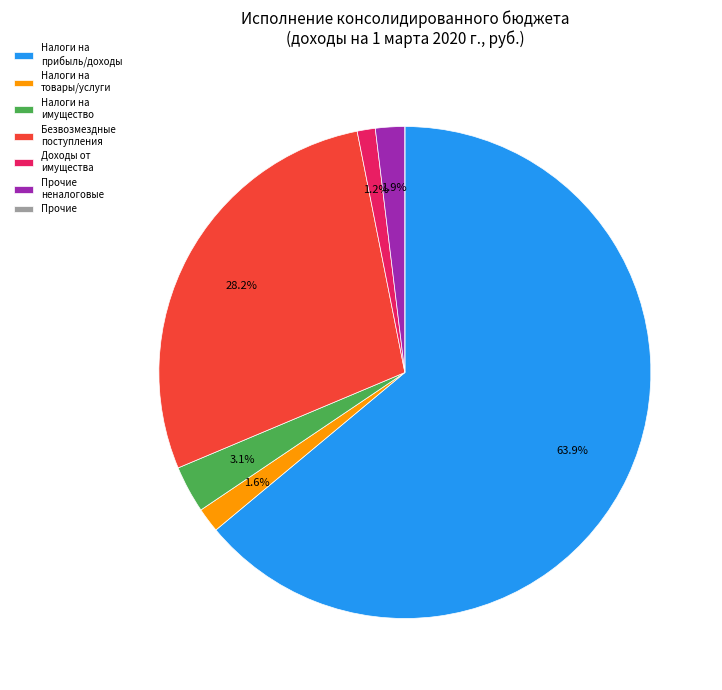

How much of the chart is everything except Доходы от имущества?

98.8%